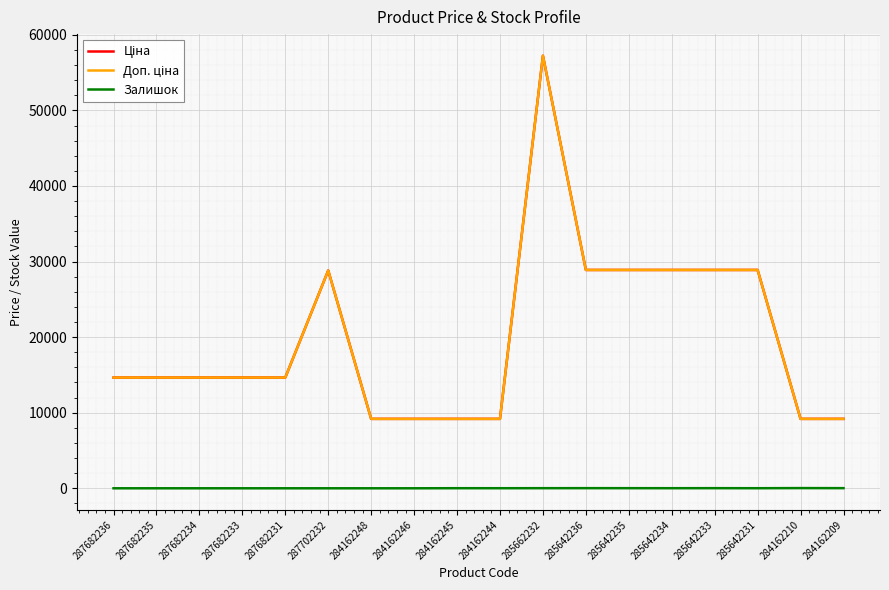

Reading right to left, transcribe all the data shown in this chart.

Ціна: 9185.1	9185.1	28890.3	28890.3	28890.3	28890.3	28890.3	57235.5	9185.1	9185.1	9185.1	9185.1	28821.8	14649.6	14649.6	14649.6	14649.6	14649.6
Доп. ціна: 9185.1	9185.1	28890.3	28890.3	28890.3	28890.3	28890.3	57235.5	9185.1	9185.1	9185.1	9185.1	28821.8	14649.6	14649.6	14649.6	14649.6	14649.6
Залишок: 17.0	26.0	9.0	16.0	11.0	14.0	17.0	13.0	9.0	11.0	0.0	0.0	0.0	0.0	0.0	0.0	0.0	0.0